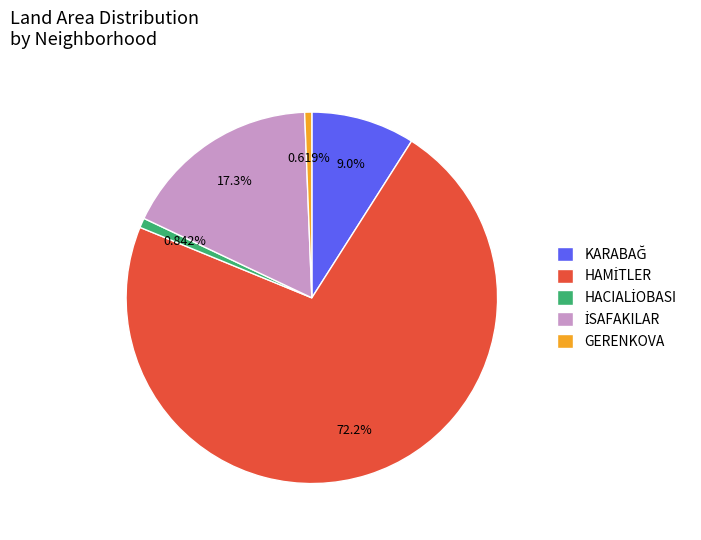

Does GERENKOVA account for over 50% of the chart?

No